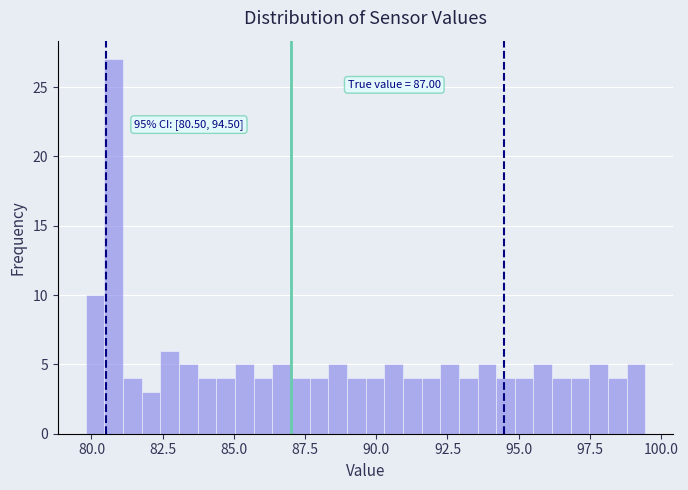

Read against the x-axis, roughly where is the centre of the tallest bar?

81.0